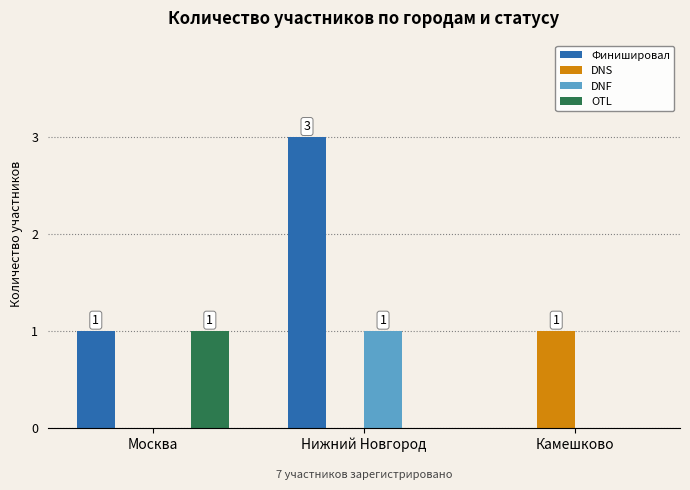

Which label corresponds to the largest value in the chart?

Нижний Новгород